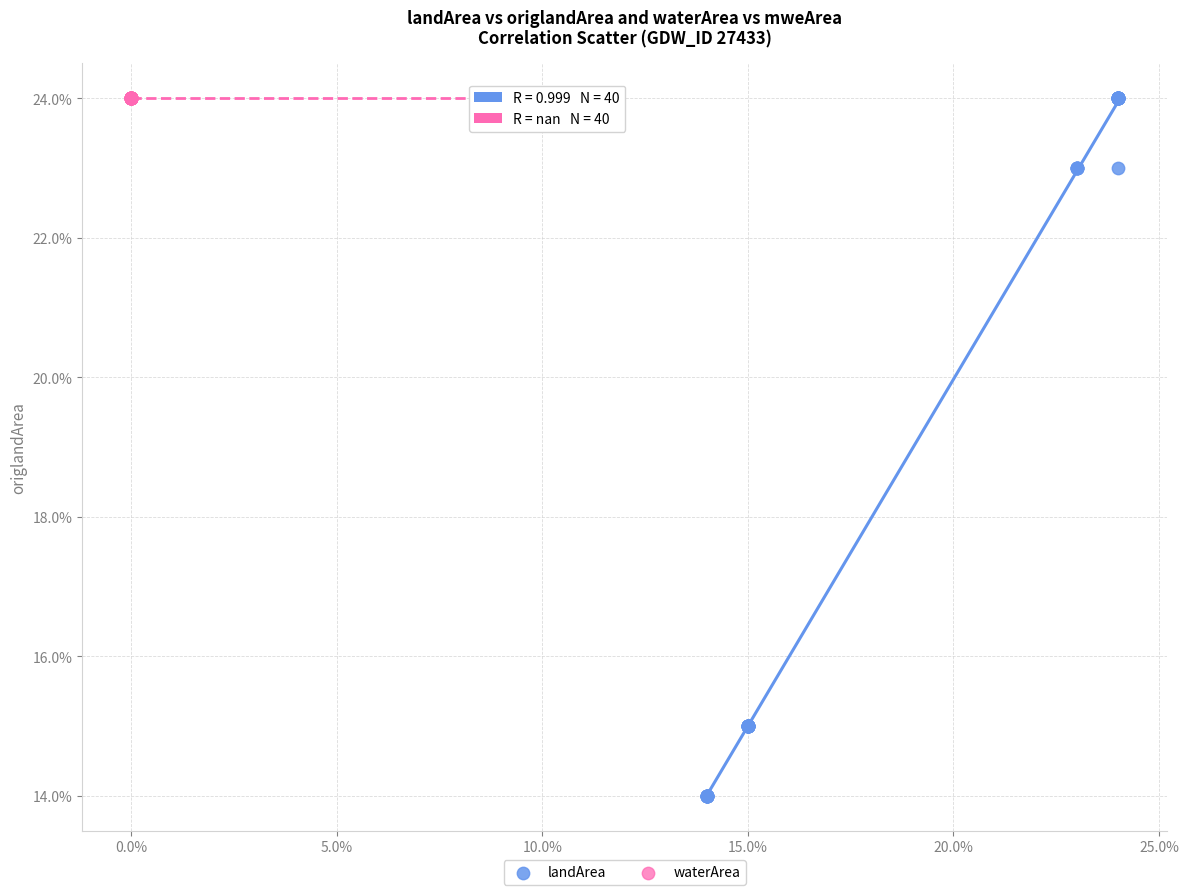

Which series contains the lowest Y value?

landArea